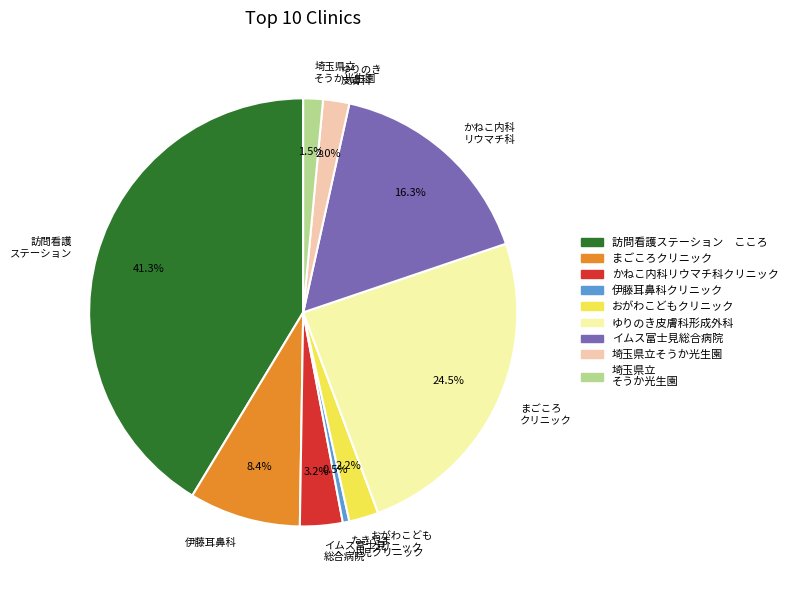

Which slice is the largest?

訪問看護 ステーション